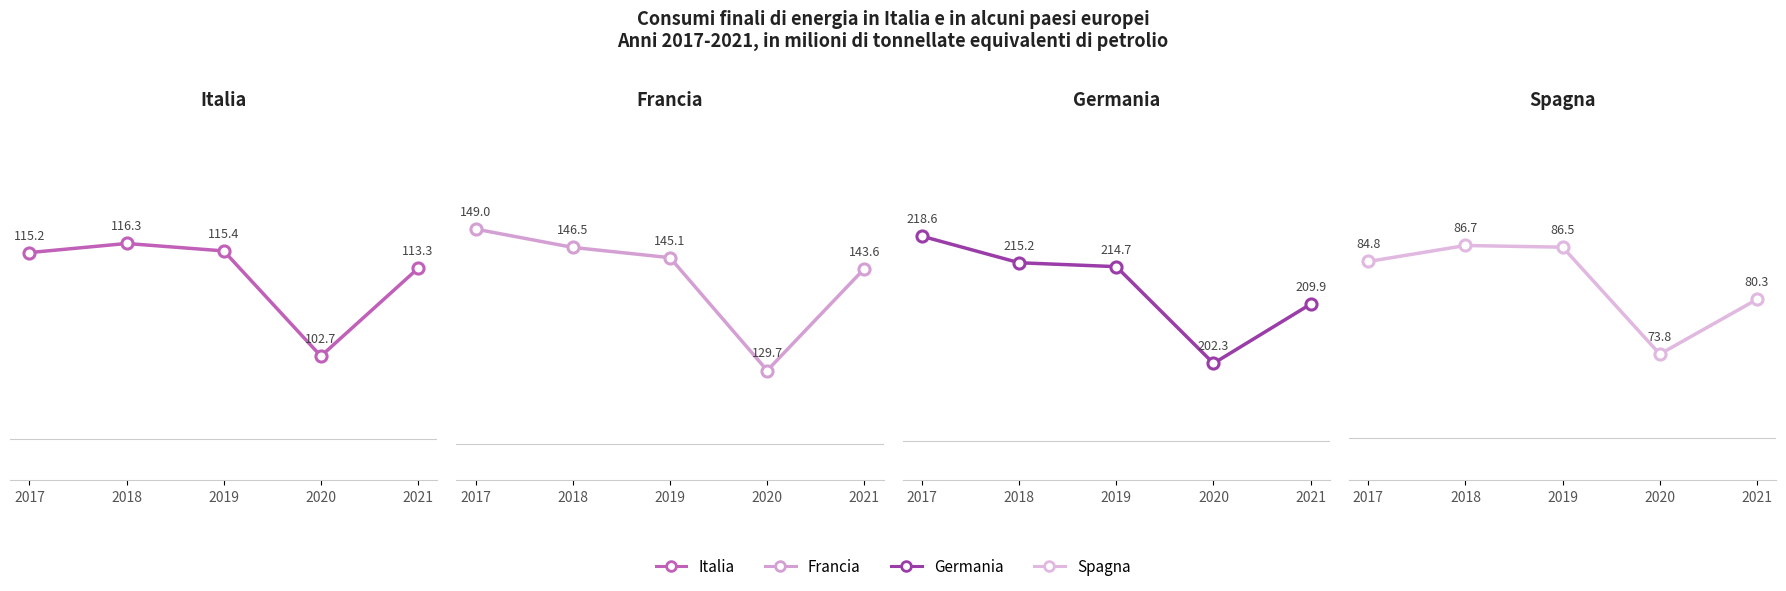

At which label does Germania first exceed 214?

2017